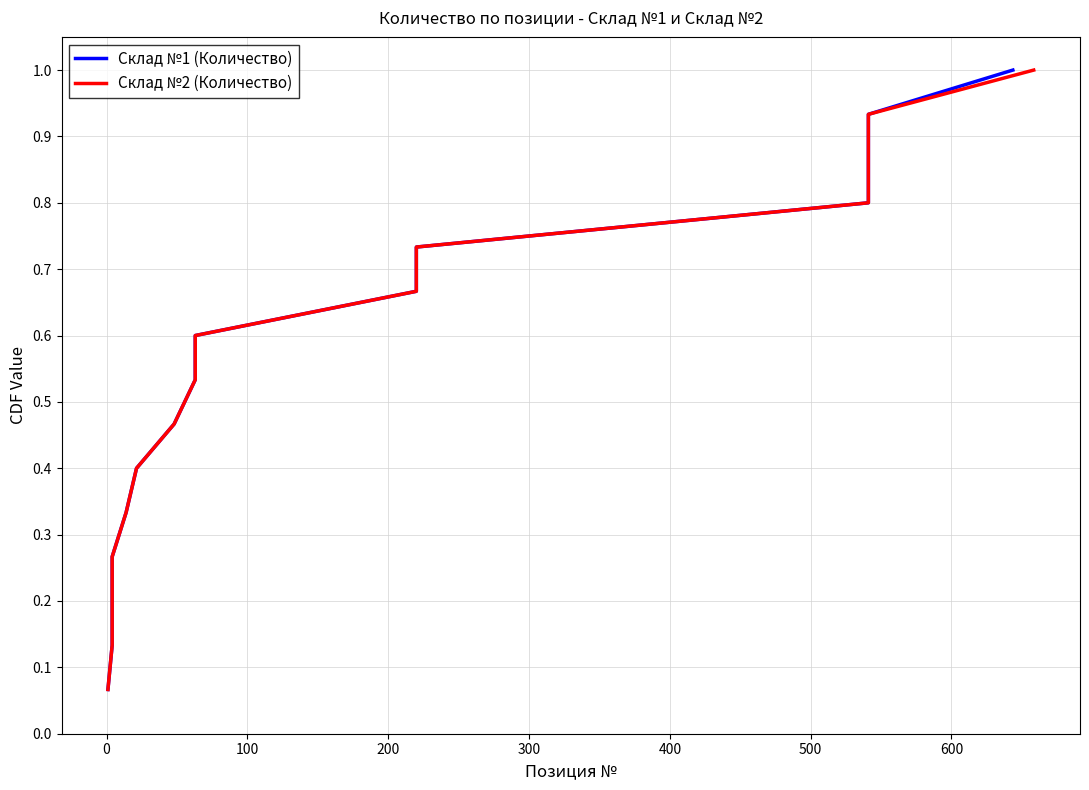

True or false: Склад №2 (Количество) and Склад №1 (Количество) intersect in this chart.

False